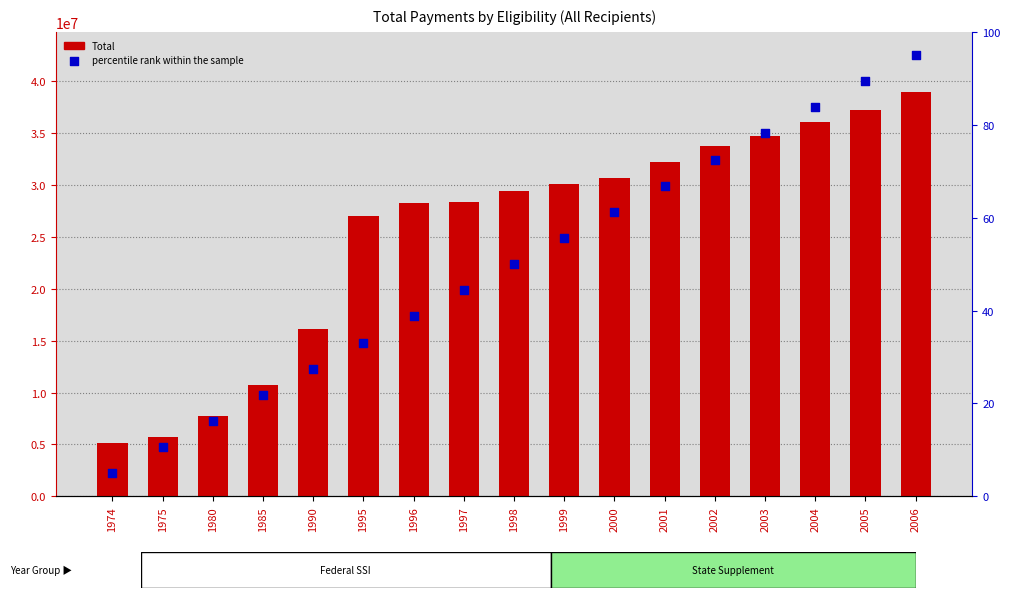

At which category is the sum across all series the highest?

2006